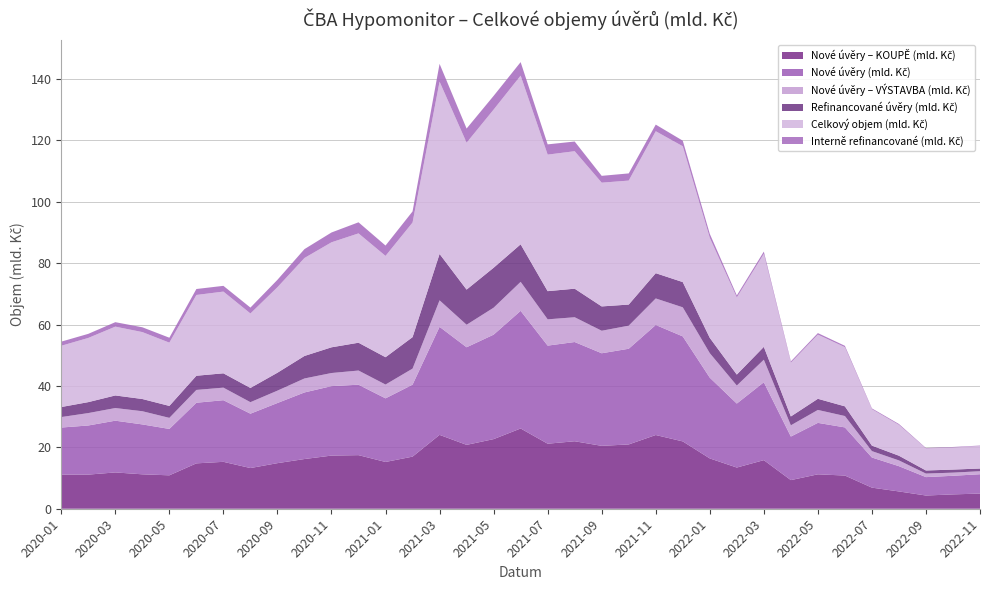

Reading left to right, list all the values displayed in this chart.

Nové úvěry – KOUPĚ (mld. Kč): 2020-01=11.1	2020-02=11.1	2020-03=11.8	2020-04=11.2	2020-05=10.9	2020-06=14.8	2020-07=15.3	2020-08=13.3	2020-09=14.9	2020-10=16.2	2020-11=17.3	2020-12=17.5	2021-01=15.2	2021-02=17.0	2021-03=24.1	2021-04=20.8	2021-05=22.7	2021-06=26.1	2021-07=21.2	2021-08=22.0	2021-09=20.5	2021-10=21.0	2021-11=24.0	2021-12=21.9	2022-01=16.4	2022-02=13.4	2022-03=15.8	2022-04=9.3	2022-05=11.2	2022-06=10.8	2022-07=6.9	2022-08=5.6	2022-09=4.3	2022-10=4.7	2022-11=4.9
Nové úvěry (mld. Kč): 2020-01=15.3	2020-02=16.0	2020-03=16.9	2020-04=16.3	2020-05=15.1	2020-06=19.7	2020-07=20.1	2020-08=17.7	2020-09=19.6	2020-10=21.7	2020-11=22.6	2020-12=22.9	2021-01=20.7	2021-02=23.5	2021-03=35.2	2021-04=31.8	2021-05=34.0	2021-06=38.3	2021-07=32.0	2021-08=32.3	2021-09=30.2	2021-10=31.2	2021-11=35.9	2021-12=34.2	2022-01=26.3	2022-02=20.8	2022-03=25.4	2022-04=14.2	2022-05=16.8	2022-06=15.7	2022-07=9.8	2022-08=8.2	2022-09=6.0	2022-10=6.1	2022-11=6.3
Nové úvěry – VÝSTAVBA (mld. Kč): 2020-01=3.4	2020-02=4.0	2020-03=4.1	2020-04=4.3	2020-05=3.6	2020-06=4.2	2020-07=4.1	2020-08=3.8	2020-09=4.0	2020-10=4.6	2020-11=4.3	2020-12=4.6	2021-01=4.5	2021-02=5.2	2021-03=8.6	2021-04=7.3	2021-05=8.8	2021-06=9.4	2021-07=8.6	2021-08=8.1	2021-09=7.3	2021-10=7.5	2021-11=8.6	2021-12=9.5	2022-01=8.0	2022-02=5.9	2022-03=7.3	2022-04=3.7	2022-05=4.2	2022-06=3.7	2022-07=2.1	2022-08=1.9	2022-09=1.2	2022-10=1.0	2022-11=1.0
Refinancované úvěry (mld. Kč): 2020-01=3.3	2020-02=3.6	2020-03=4.1	2020-04=4.0	2020-05=3.9	2020-06=4.6	2020-07=4.7	2020-08=4.6	2020-09=5.8	2020-10=7.3	2020-11=8.4	2020-12=9.1	2021-01=8.9	2021-02=10.3	2021-03=15.1	2021-04=11.5	2021-05=13.0	2021-06=12.2	2021-07=9.2	2021-08=9.3	2021-09=7.9	2021-10=6.9	2021-11=8.2	2021-12=8.2	2022-01=5.0	2022-02=3.6	2022-03=4.2	2022-04=2.9	2022-05=3.6	2022-06=3.2	2022-07=1.8	2022-08=1.5	2022-09=1.0	2022-10=1.0	2022-11=0.9
Celkový objem (mld. Kč): 2020-01=20.0	2020-02=20.9	2020-03=22.4	2020-04=21.8	2020-05=20.6	2020-06=26.3	2020-07=26.6	2020-08=24.3	2020-09=27.9	2020-10=31.9	2020-11=34.2	2020-12=35.6	2021-01=33.0	2021-02=37.3	2021-03=56.1	2021-04=47.9	2021-05=51.5	2021-06=55.0	2021-07=44.5	2021-08=44.8	2021-09=40.3	2021-10=40.4	2021-11=46.2	2021-12=44.3	2022-01=32.6	2022-02=25.1	2022-03=30.3	2022-04=17.5	2022-05=20.9	2022-06=19.3	2022-07=11.9	2022-08=10.1	2022-09=7.2	2022-10=7.2	2022-11=7.3
Interně refinancované (mld. Kč): 2020-01=1.3	2020-02=1.3	2020-03=1.5	2020-04=1.6	2020-05=1.6	2020-06=1.9	2020-07=1.9	2020-08=1.9	2020-09=2.4	2020-10=2.9	2020-11=3.2	2020-12=3.6	2021-01=3.4	2021-02=3.6	2021-03=5.8	2021-04=4.6	2021-05=4.5	2021-06=4.4	2021-07=3.3	2021-08=3.2	2021-09=2.2	2021-10=2.3	2021-11=2.2	2021-12=1.8	2022-01=1.3	2022-02=0.7	2022-03=0.7	2022-04=0.4	2022-05=0.5	2022-06=0.4	2022-07=0.3	2022-08=0.3	2022-09=0.2	2022-10=0.2	2022-11=0.2